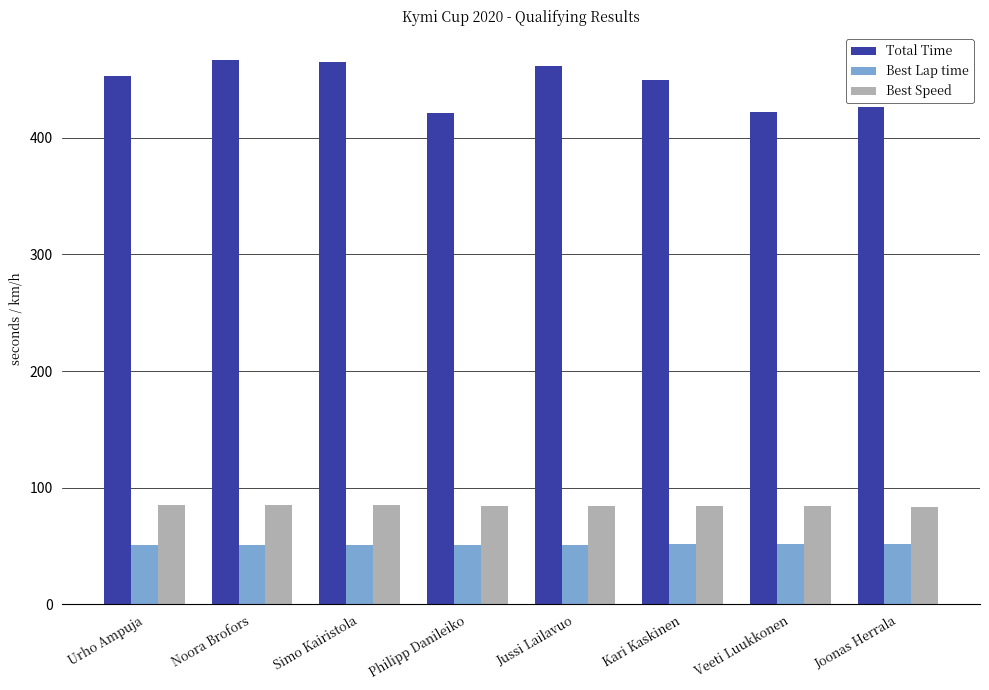

Which series has the largest range (max minus min)?

Total Time